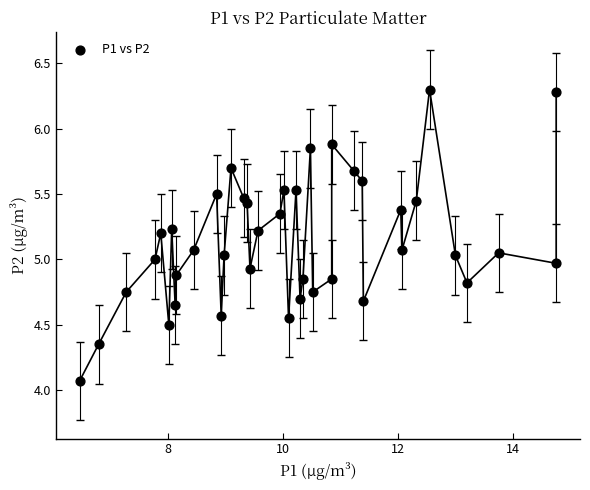

What is the range of Y values (max minus min)?

2.2